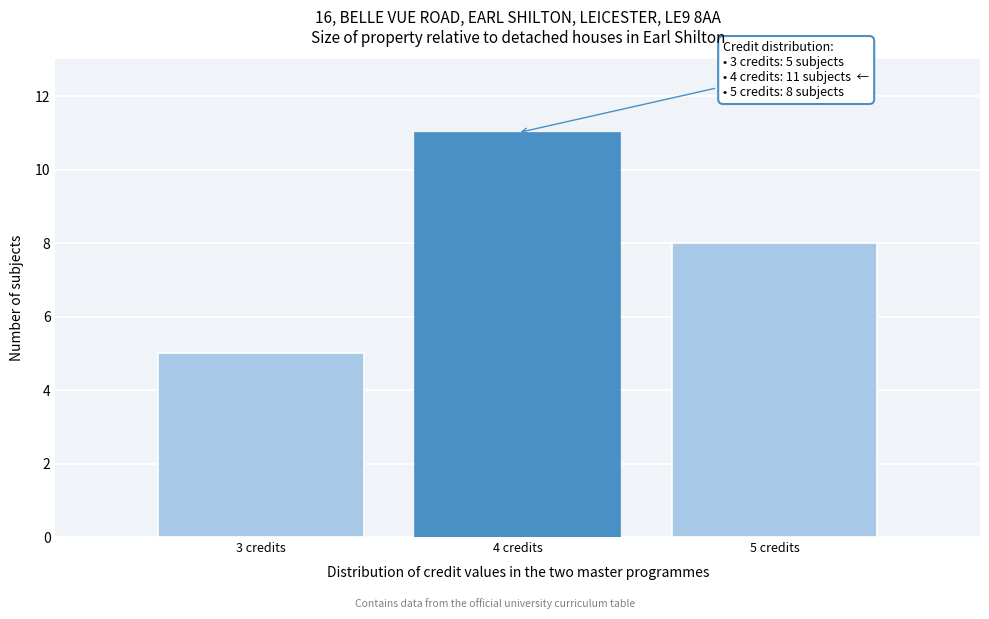

Reading right to left, list all the values displayed in this chart.

5 credits=8	4 credits=11	3 credits=5